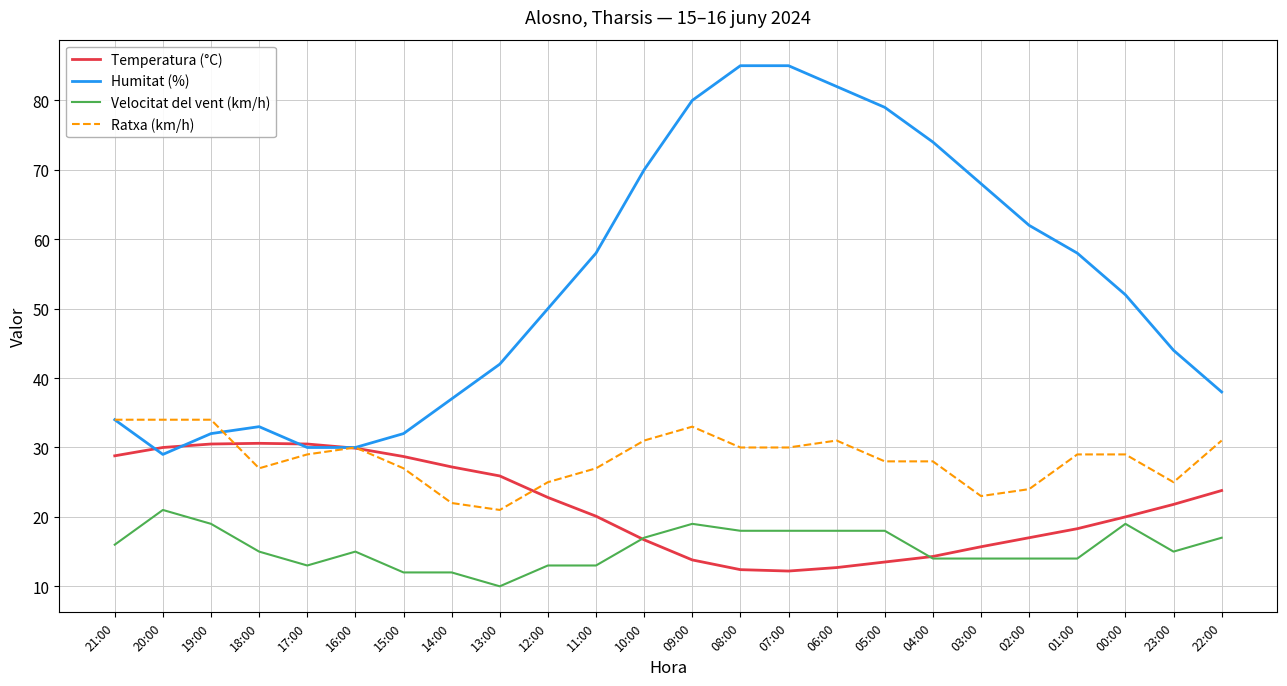

Does the chart have visible grid lines?

Yes